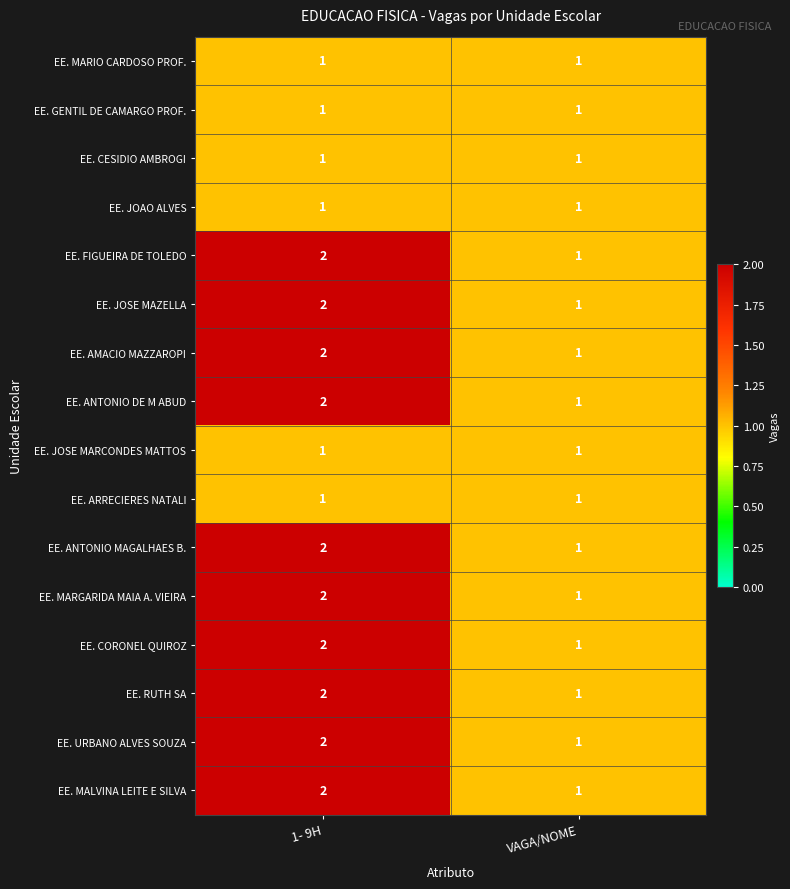

At which category is the sum across all series the highest?

1- 9H